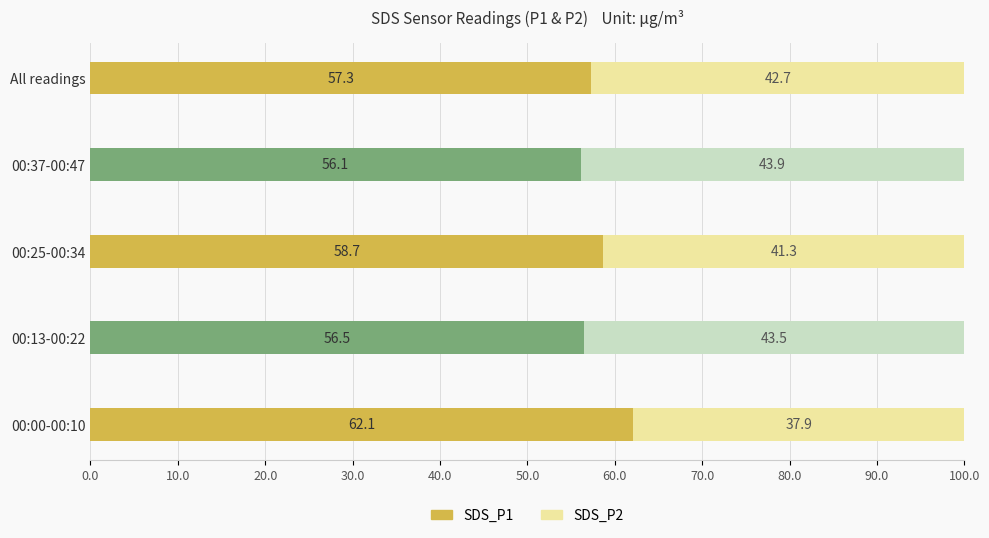

Where is SDS_P1 nearest to the value 59?

00:25-00:34